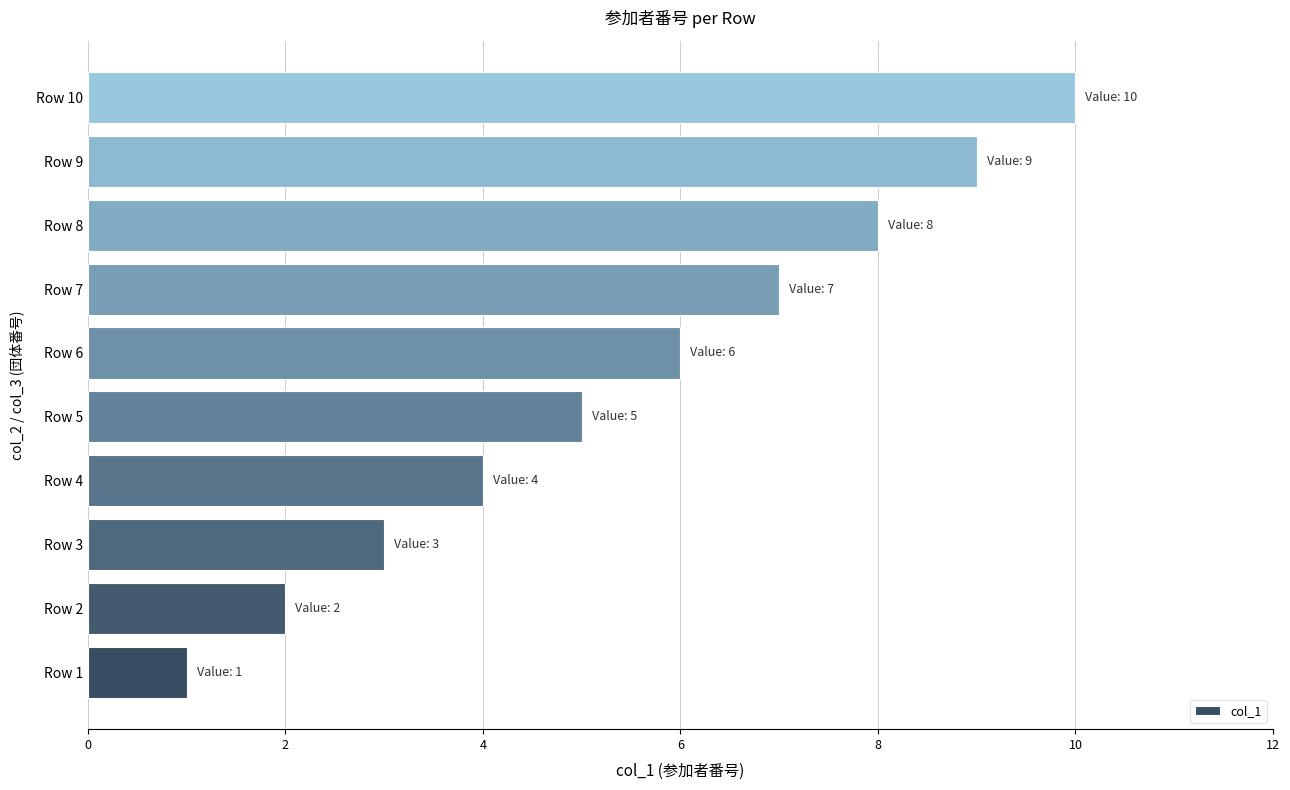

What is the greatest value displayed?

10